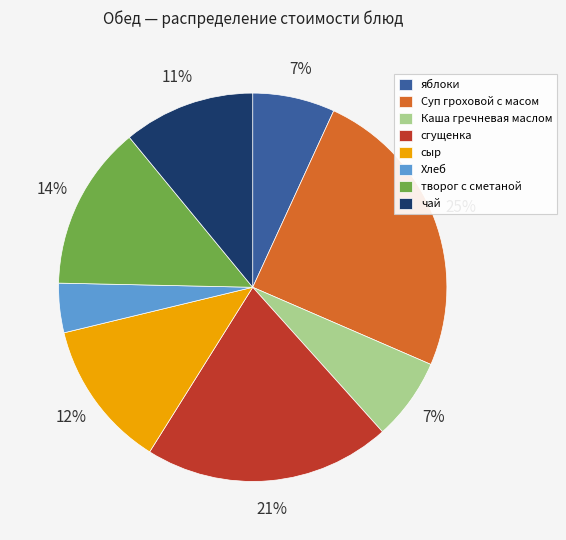

To the nearest percent, what percentage of the pie is сгущенка?

21%